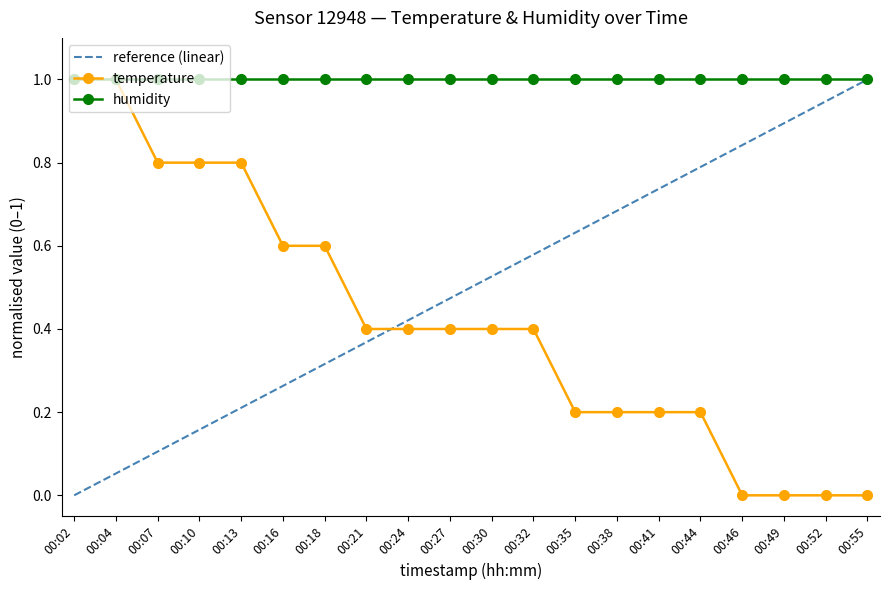

How many intersections are there between reference (linear) and temperature?

1